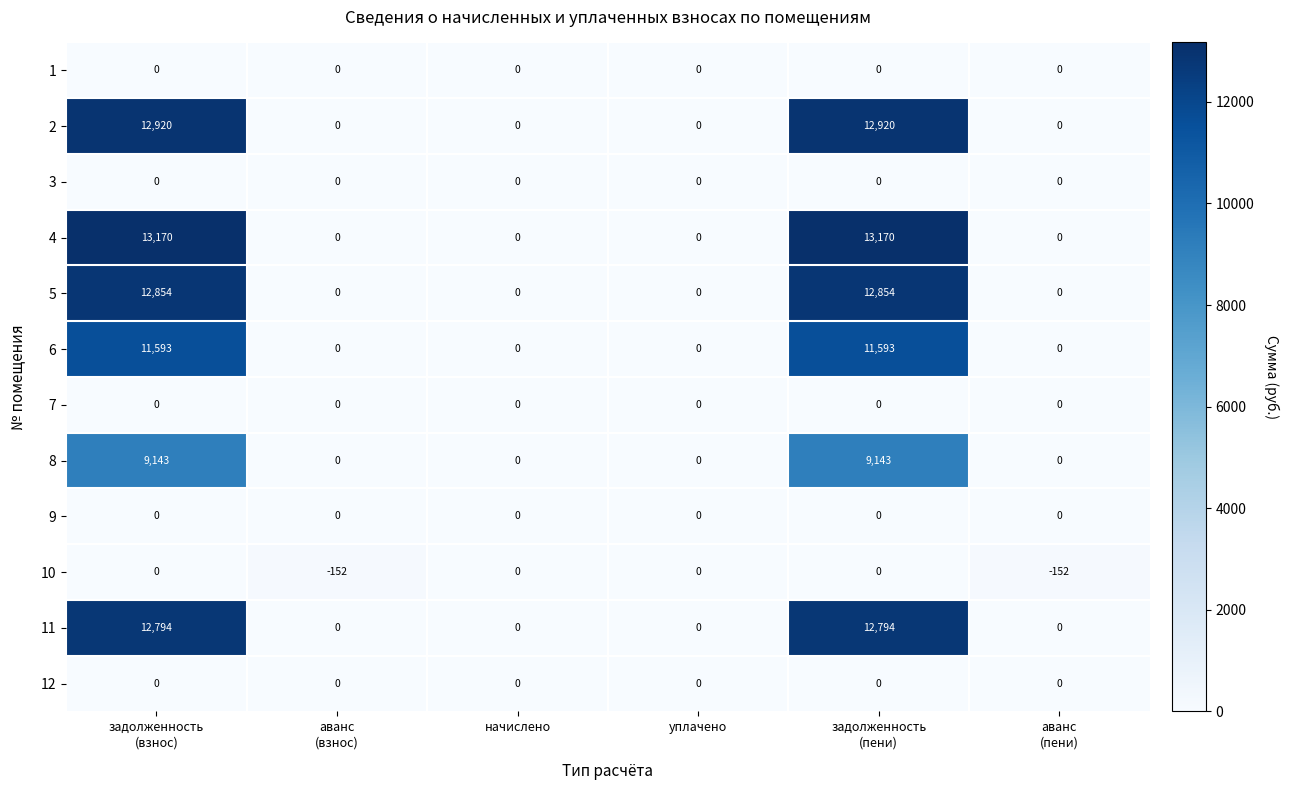

Which series has the largest range (max minus min)?

4